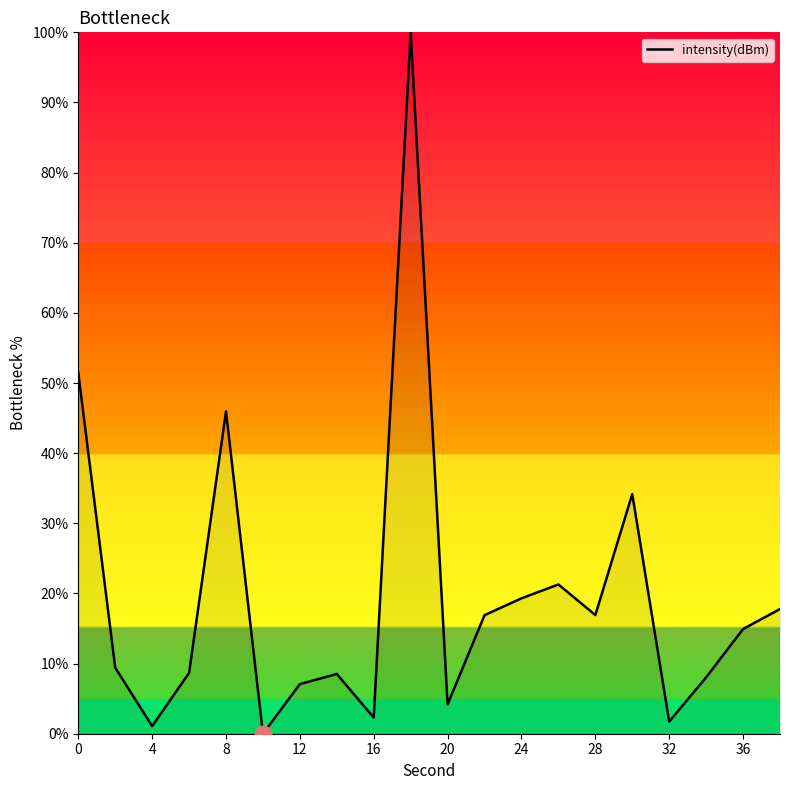

What is the maximum value shown in the chart?

100.0